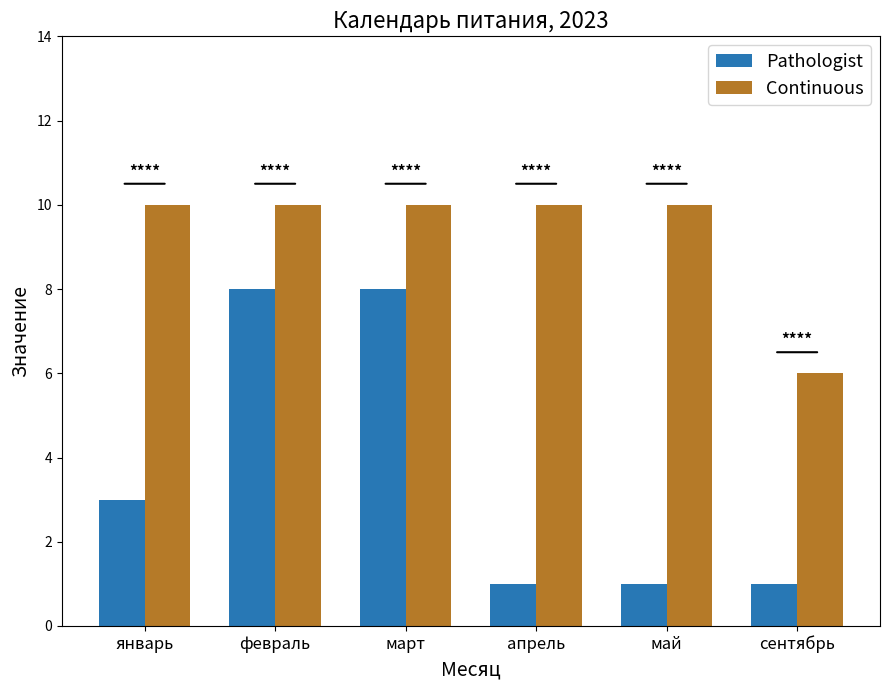

Read the Continuous value at март.

10